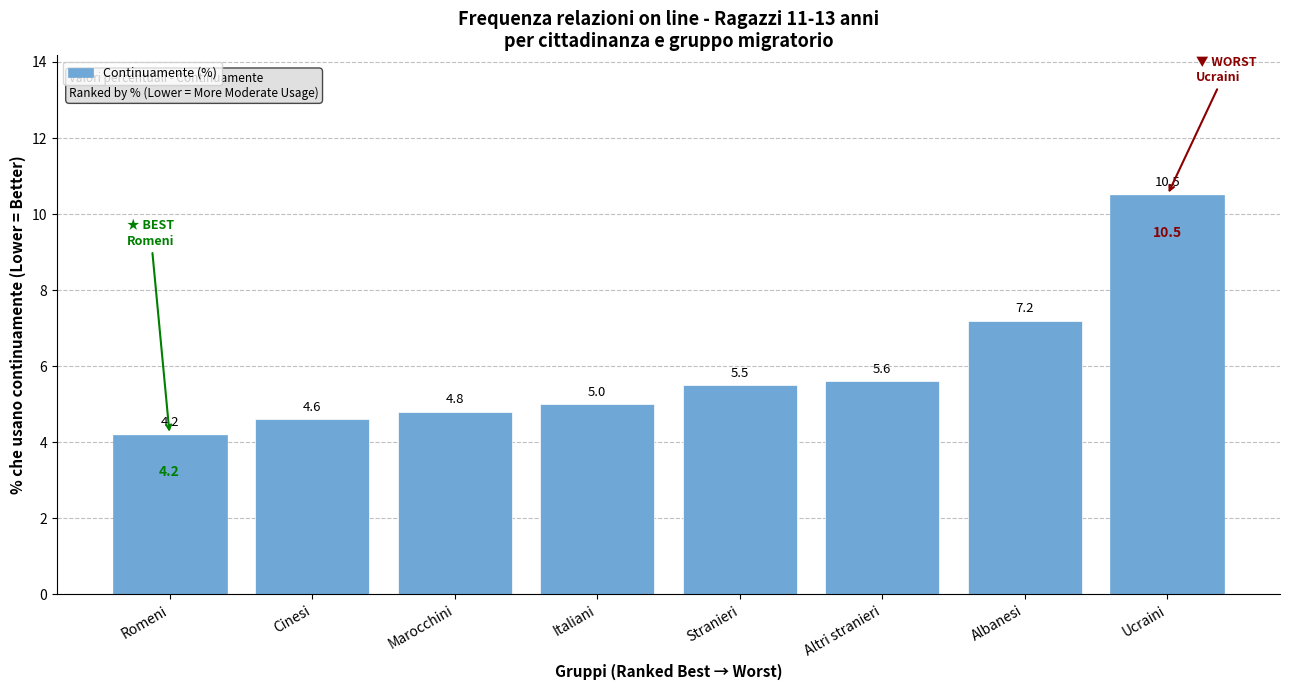

The value at Albanesi is 7.2. True or false?

True